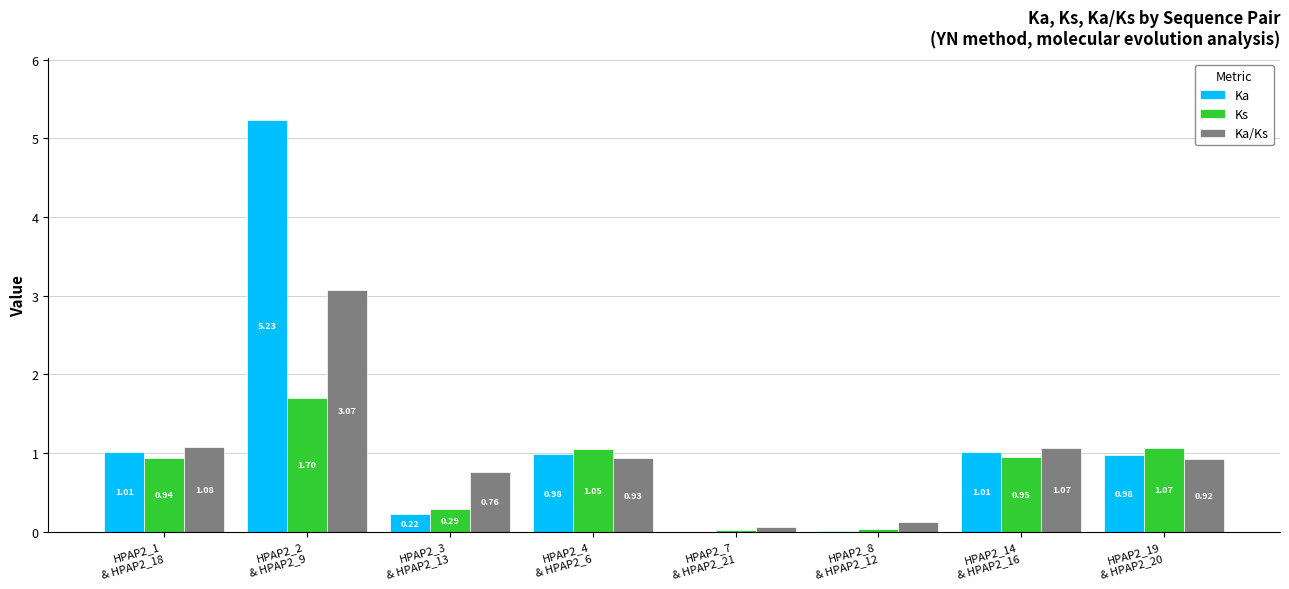

What is the spread (max minus min) of values at HPAP2_2
& HPAP2_9?

3.5